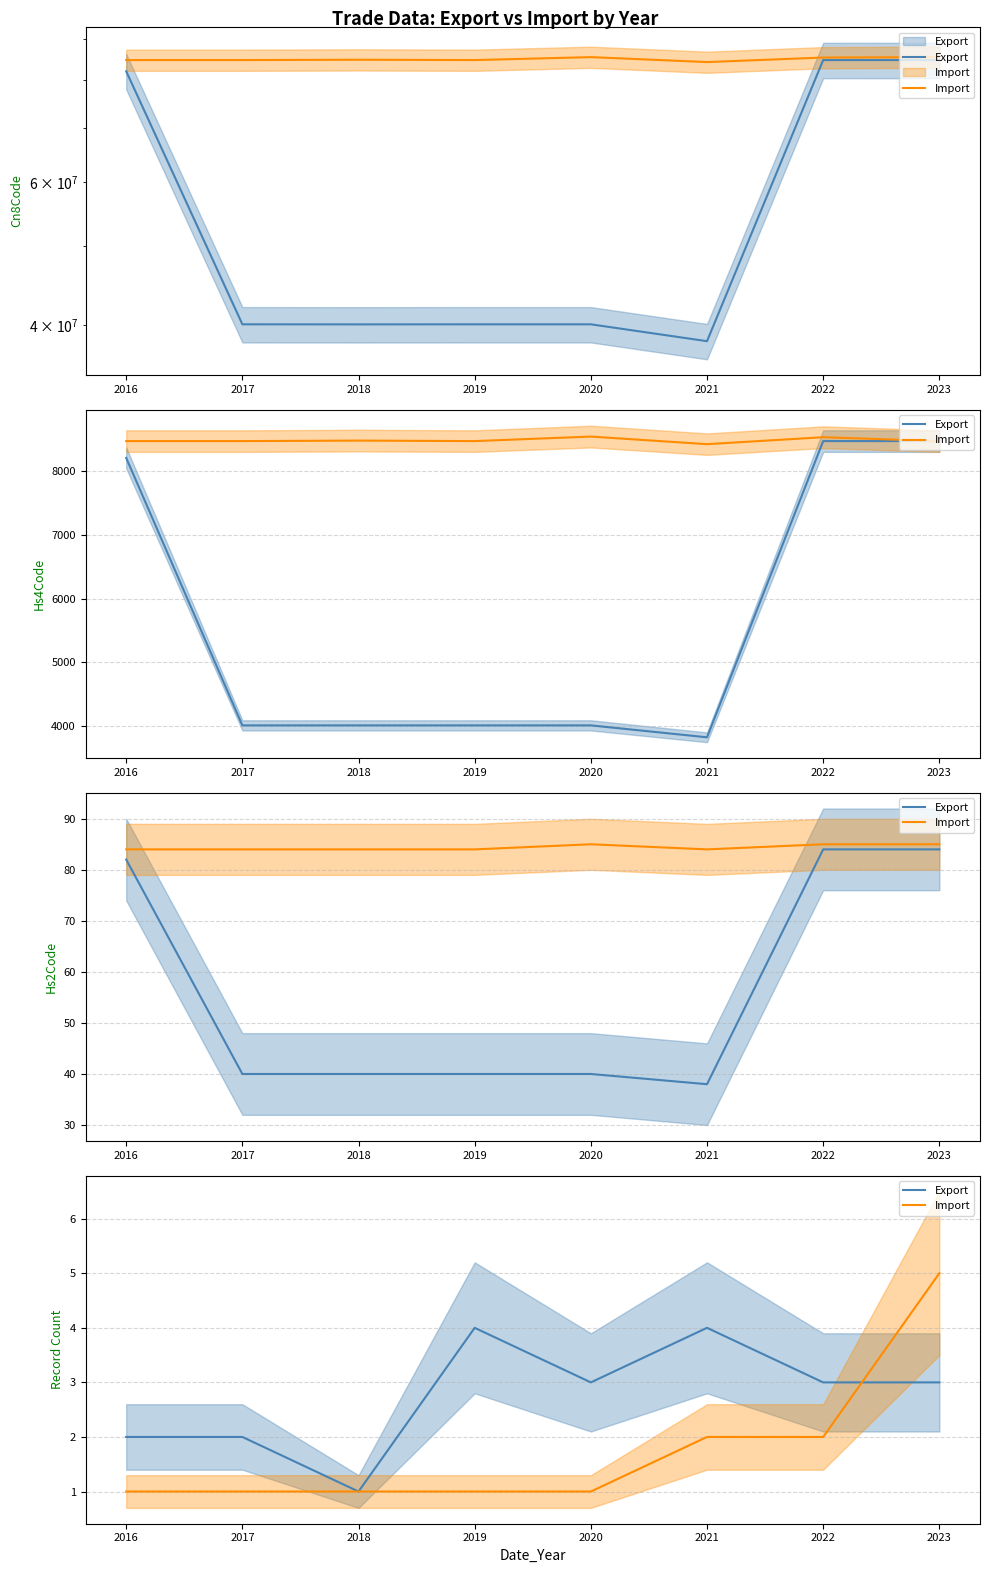

How many times do Export and Import cross each other?

1